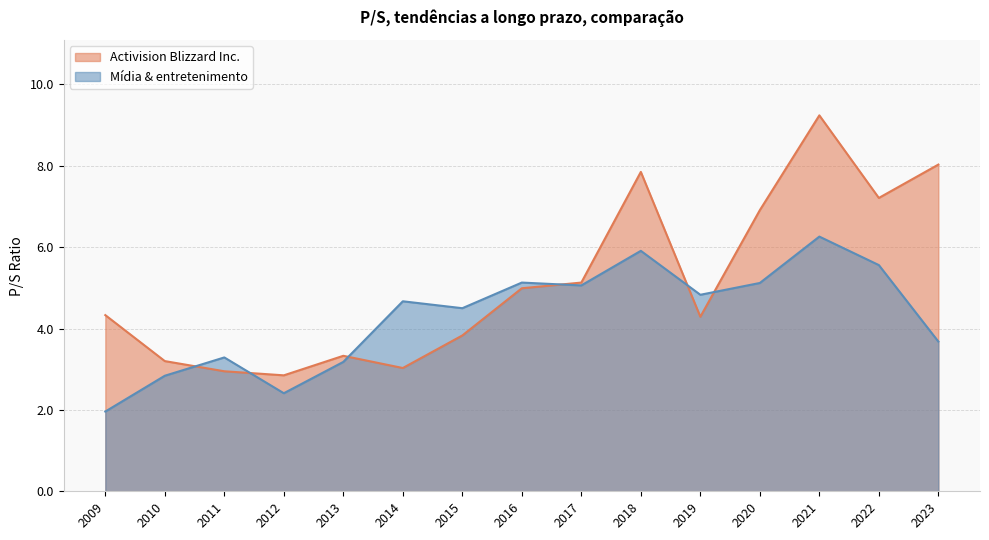

True or false: Mídia & entretenimento and Activision Blizzard Inc. intersect in this chart.

True